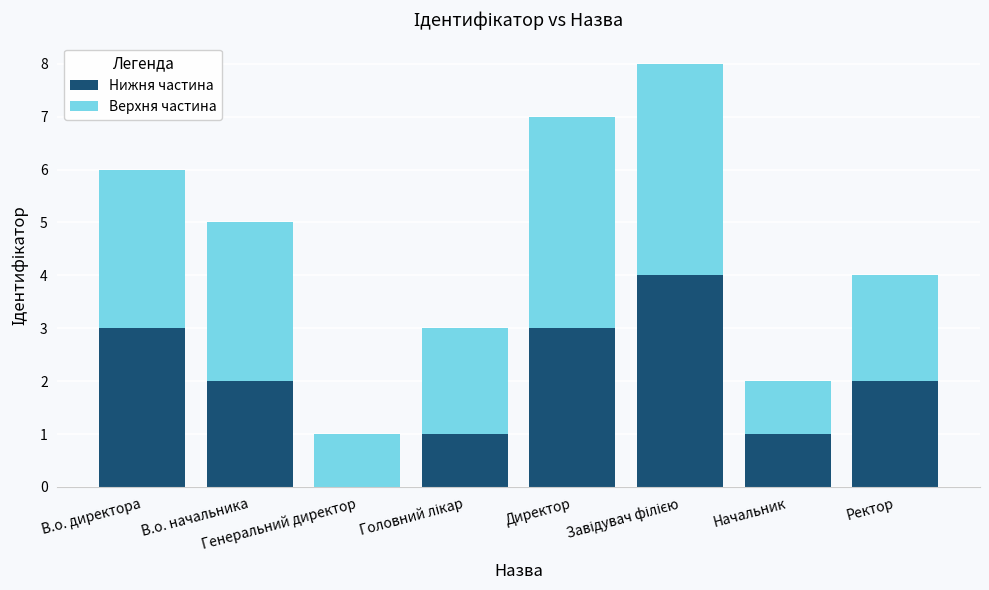

What is the highest value of the Нижня частина series?

4